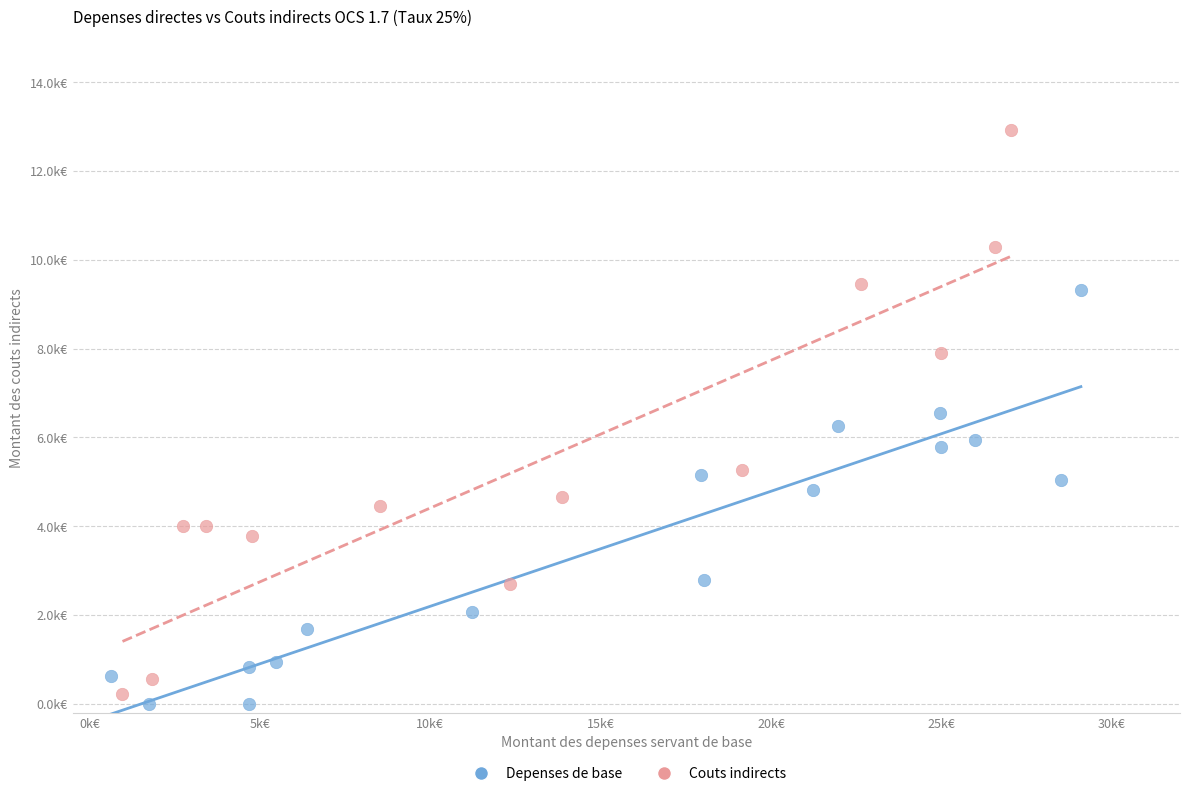

What are all the series names shown in the legend?

Depenses de base, Couts indirects